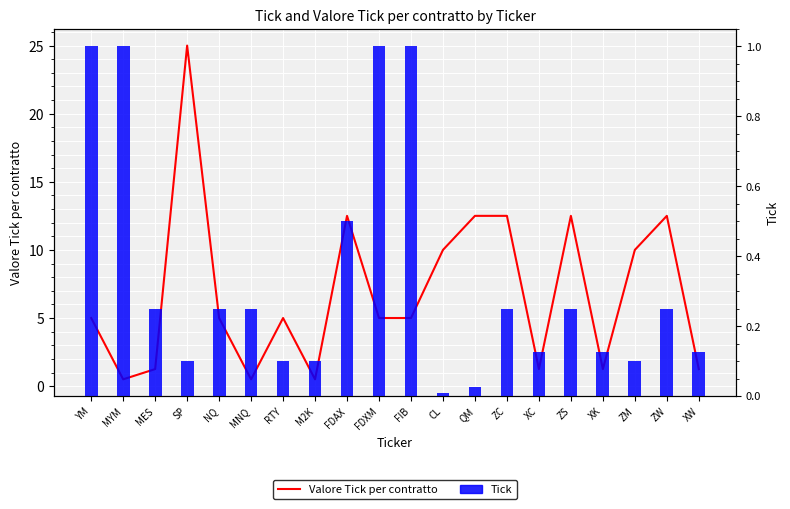

What is the maximum value for Valore Tick per contratto?

25.0